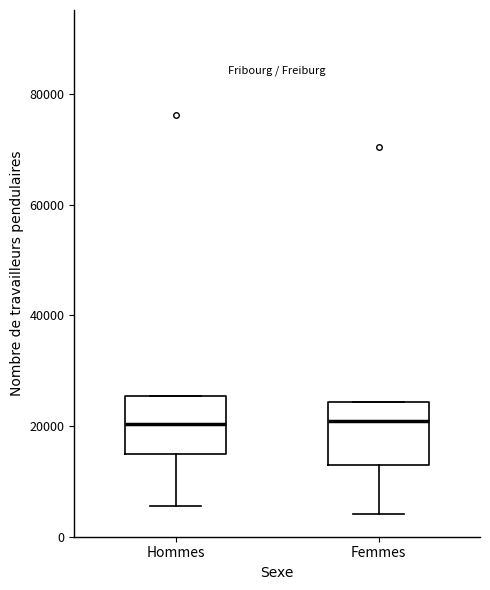

Where is the lower edge of the box for Femmes on the y-axis? The values are not printed on the chart, so give them approximately, as read against the axis.

14000